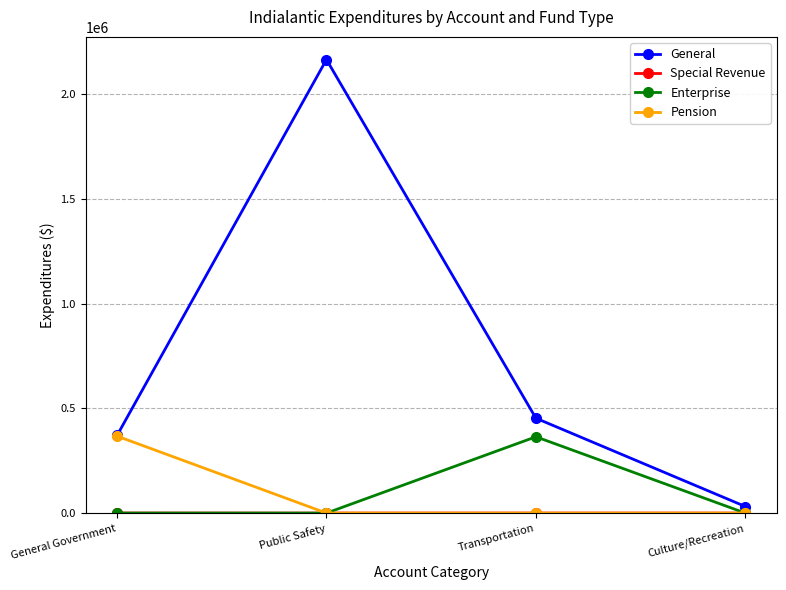

What is the label of the 2nd point from the left?

Public Safety